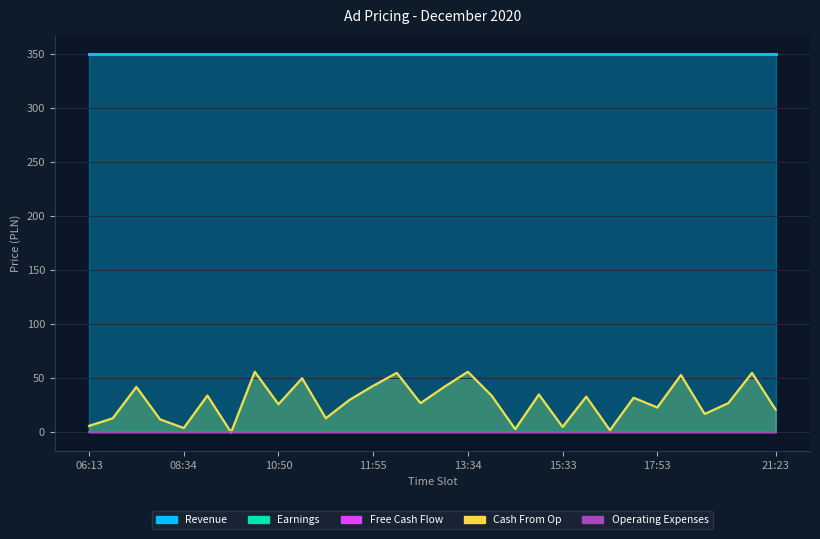

The Cash From Op series shows 56 at 13:34. True or false?

True